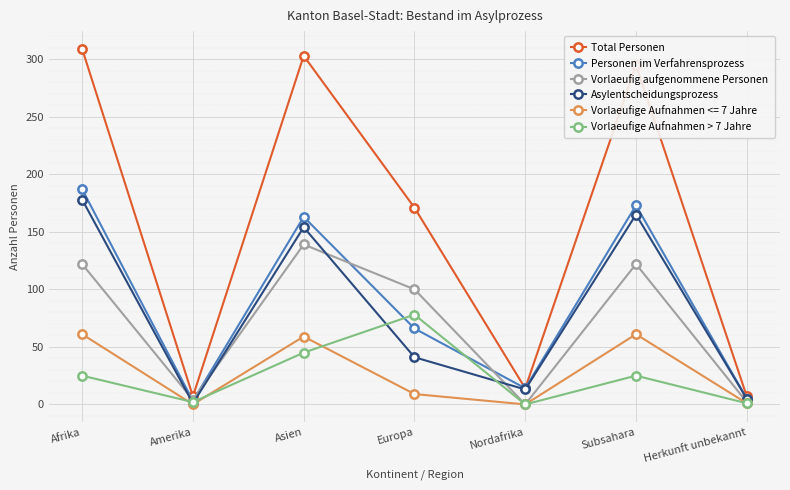

The value of Personen im Verfahrensprozess at Asien is 163. True or false?

True